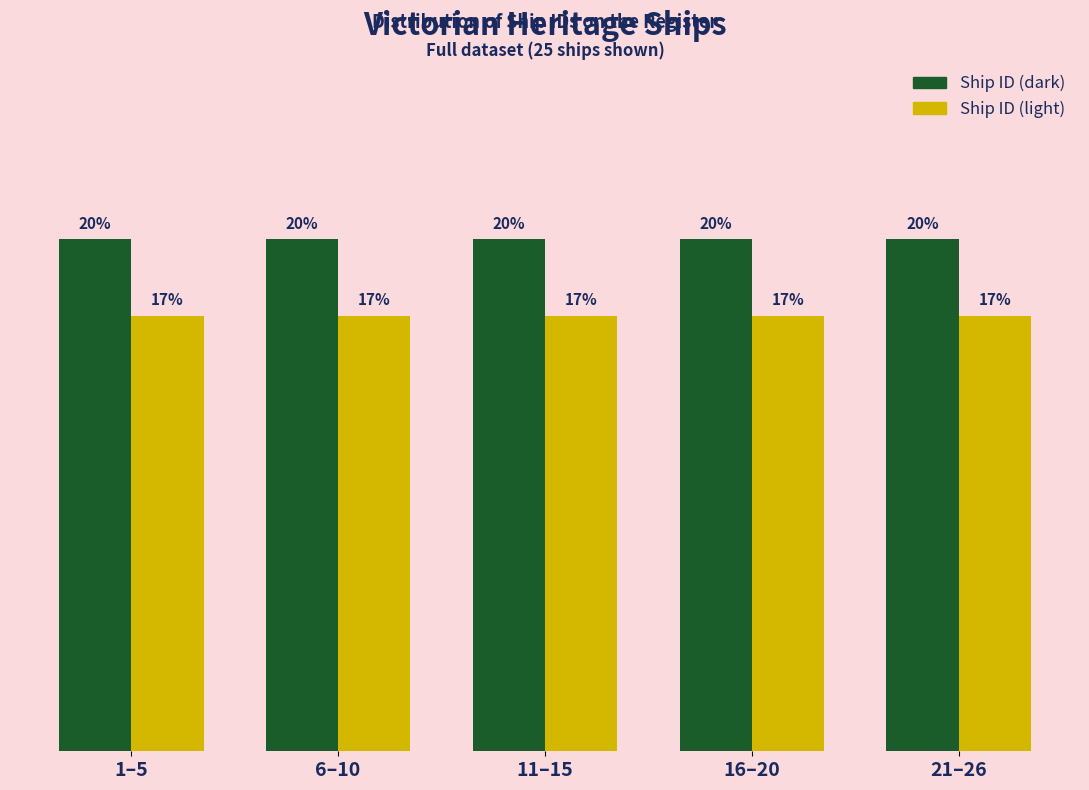

Rank the series by their average value, from lowest to highest.

Ship ID (light), Ship ID (dark)